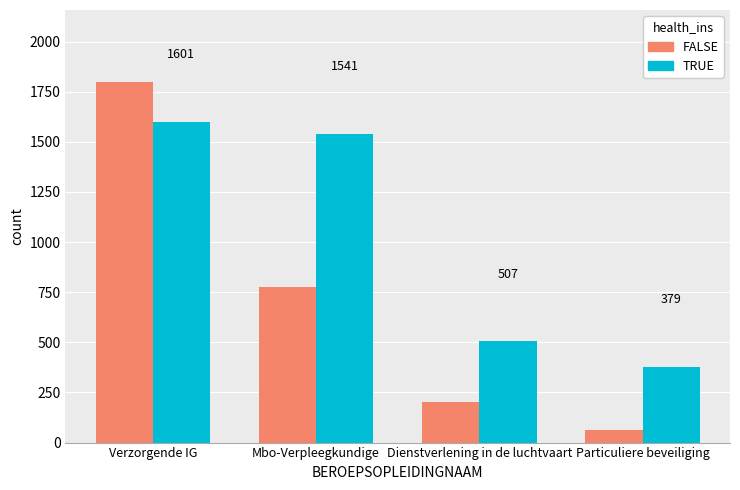

What is the difference between the second highest and minimum values in the FALSE series?

713